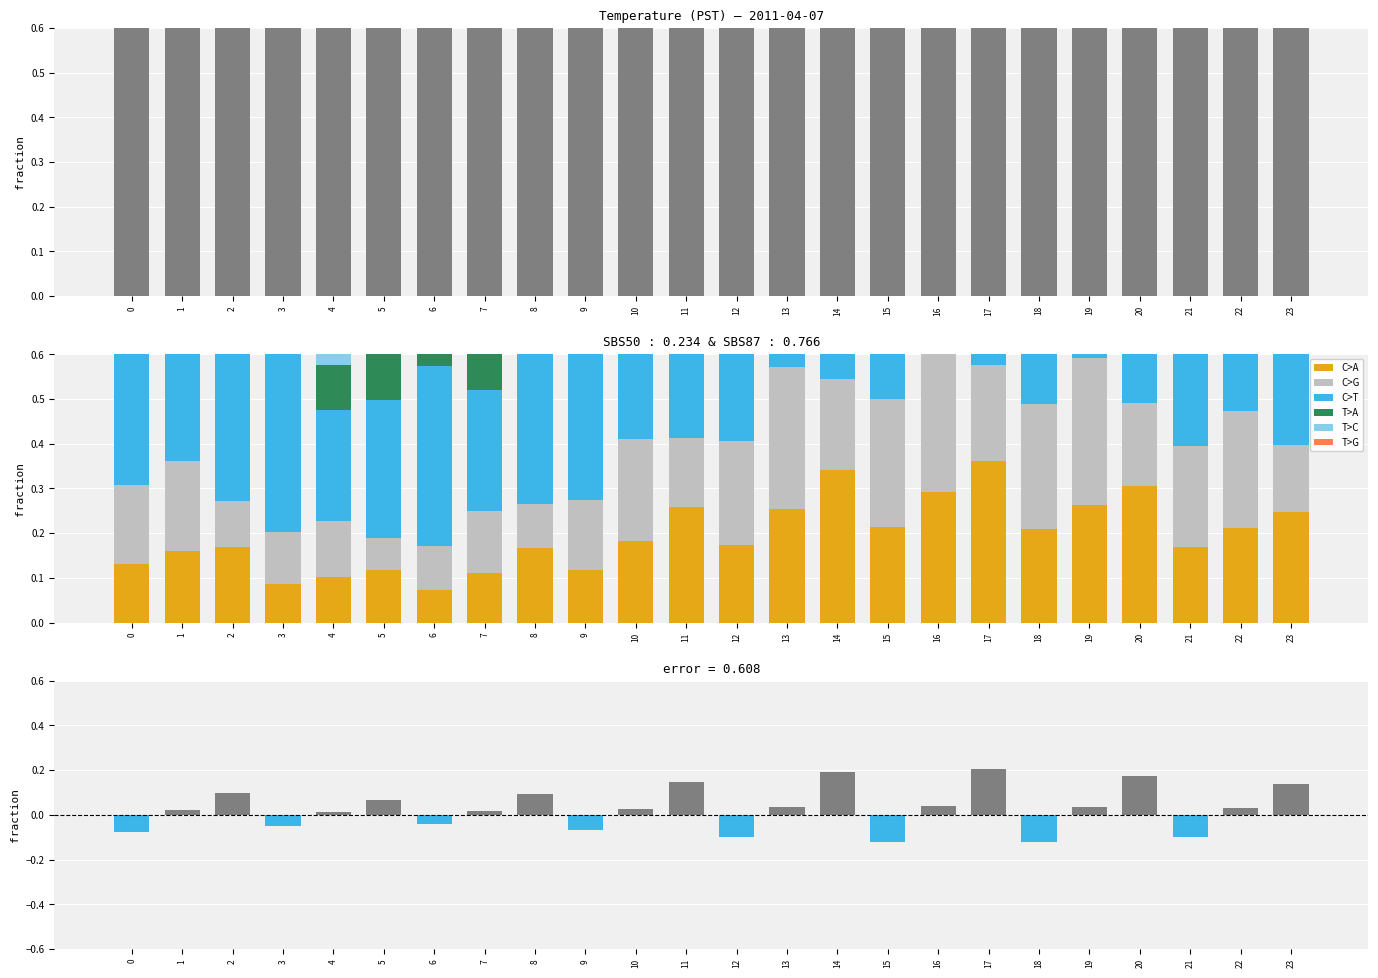

How many bars are there in total?

24